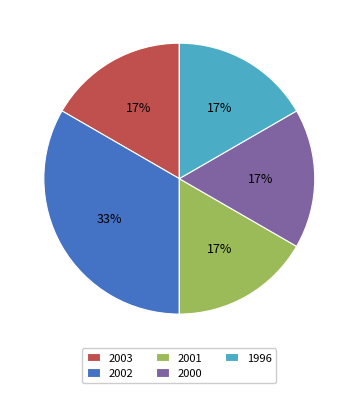

Which has a higher value, 2000 or 2002?

2002